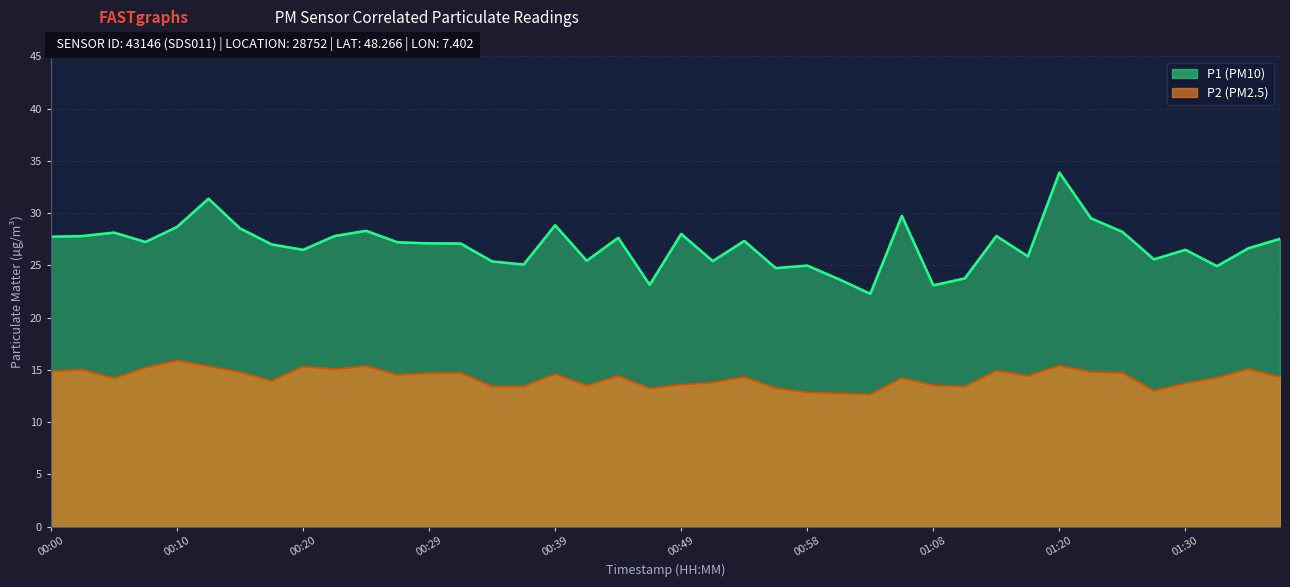

What is the maximum value shown in the chart?

33.9